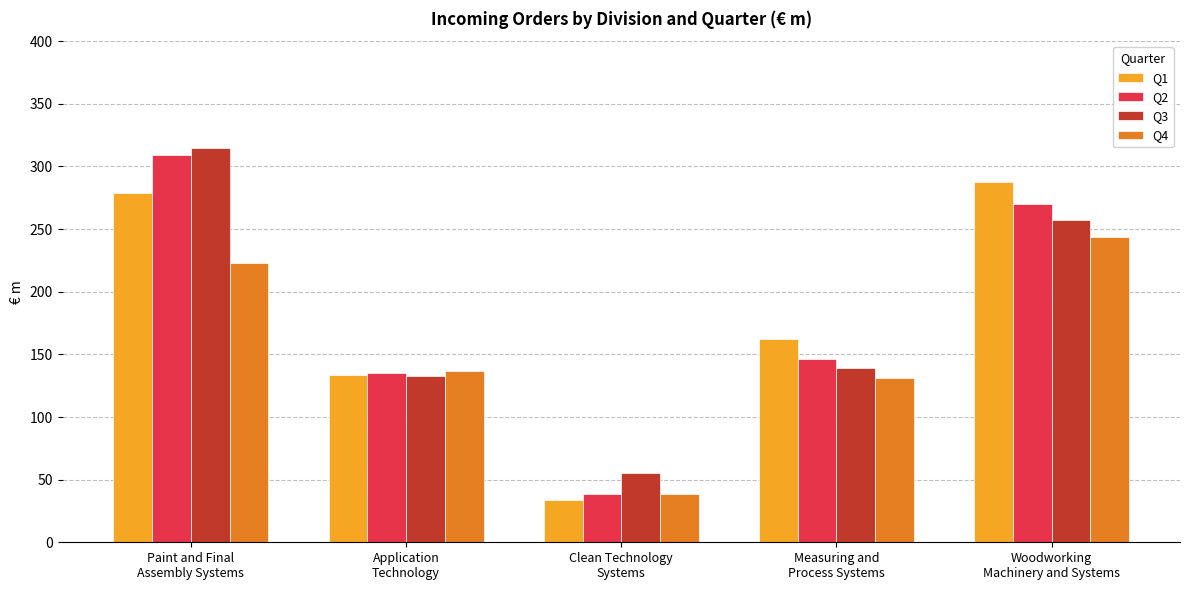

Between Application
Technology and Clean Technology
Systems, which series saw the biggest shift?

Q1